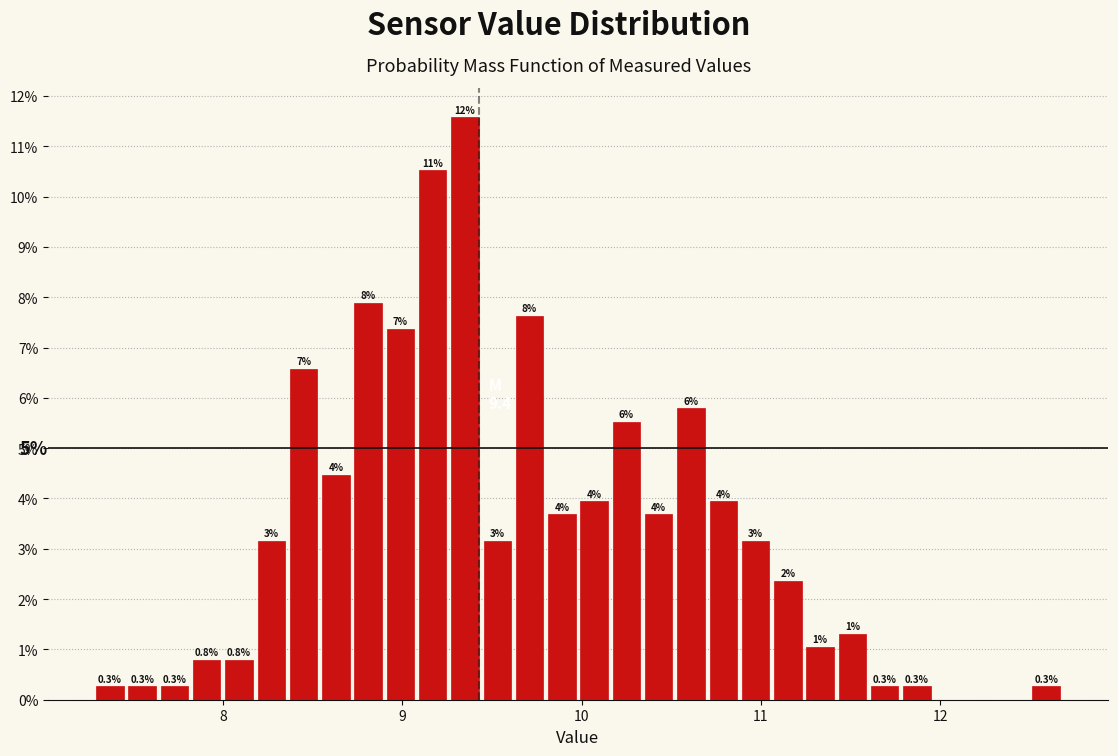

Around what value on the x-axis is the tallest bar? Give the approximate position of its centre, as read against the axis.

9.4